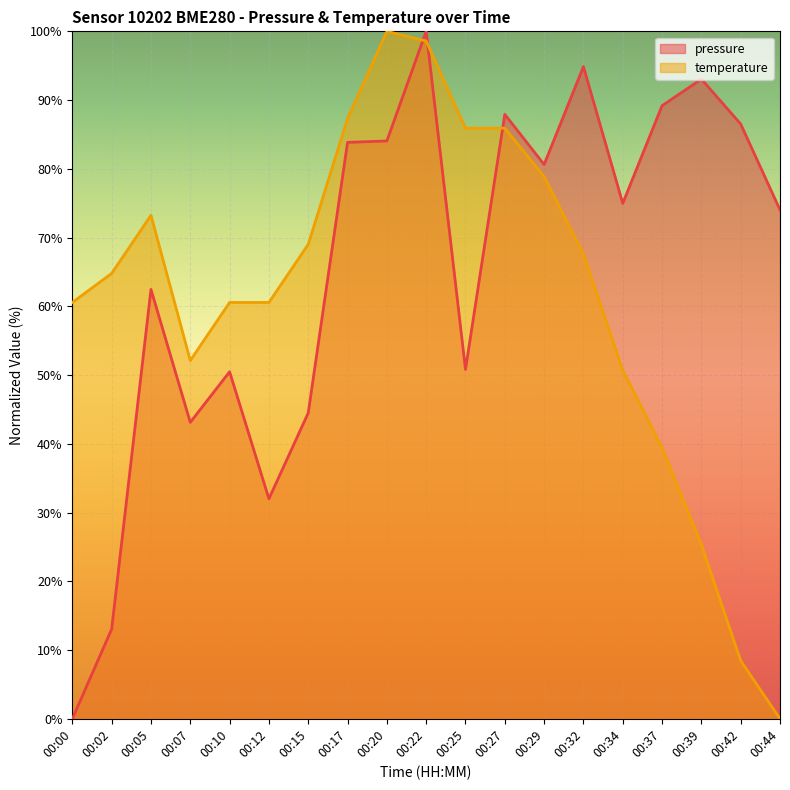

How many values in the pressure series exceed 74?

11